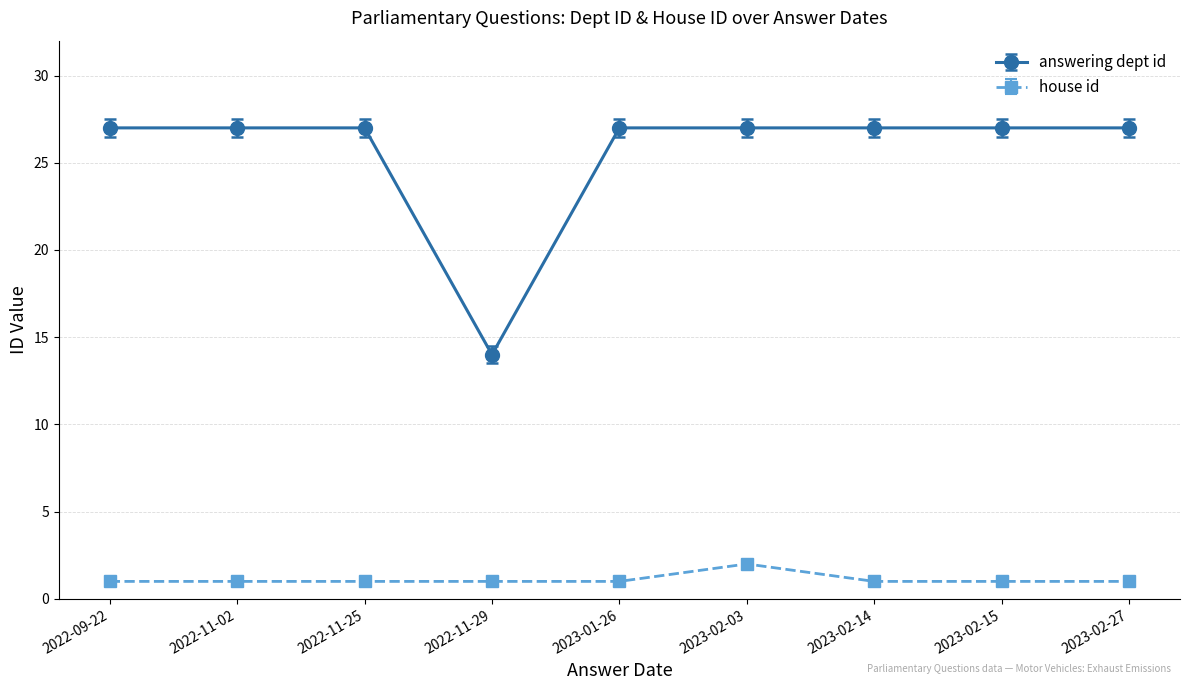

At which label does answering dept id reach its minimum?

2022-11-29